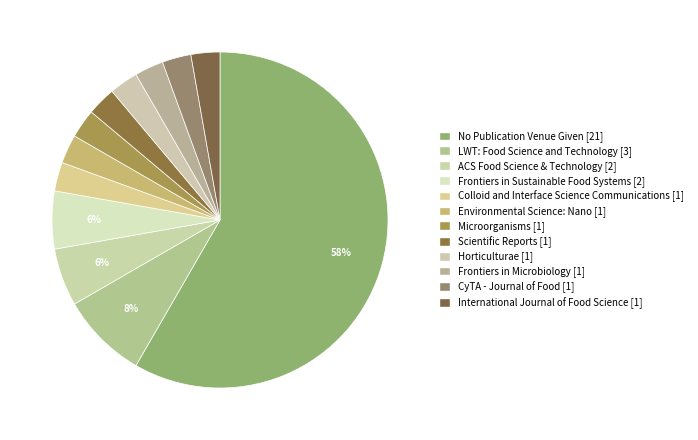

To the nearest percent, what is the average slice percentage?

8%